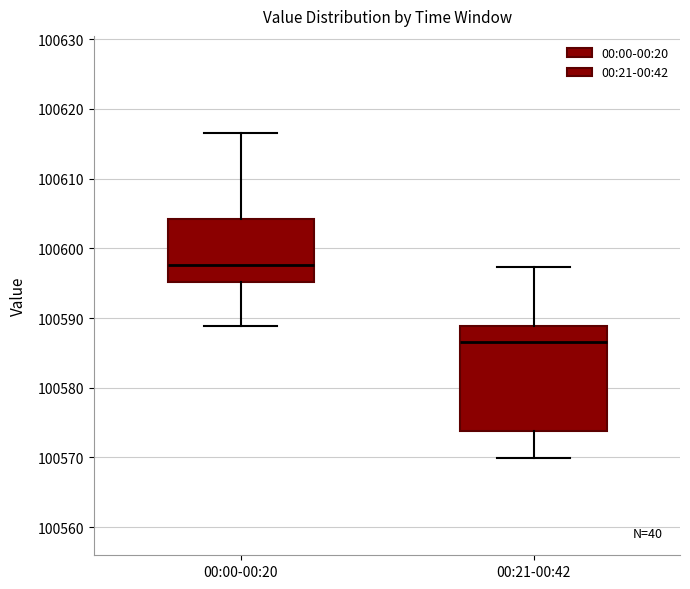

Comparing the boxes themselves (not the whiskers), which one is the tallest?

00:21-00:42